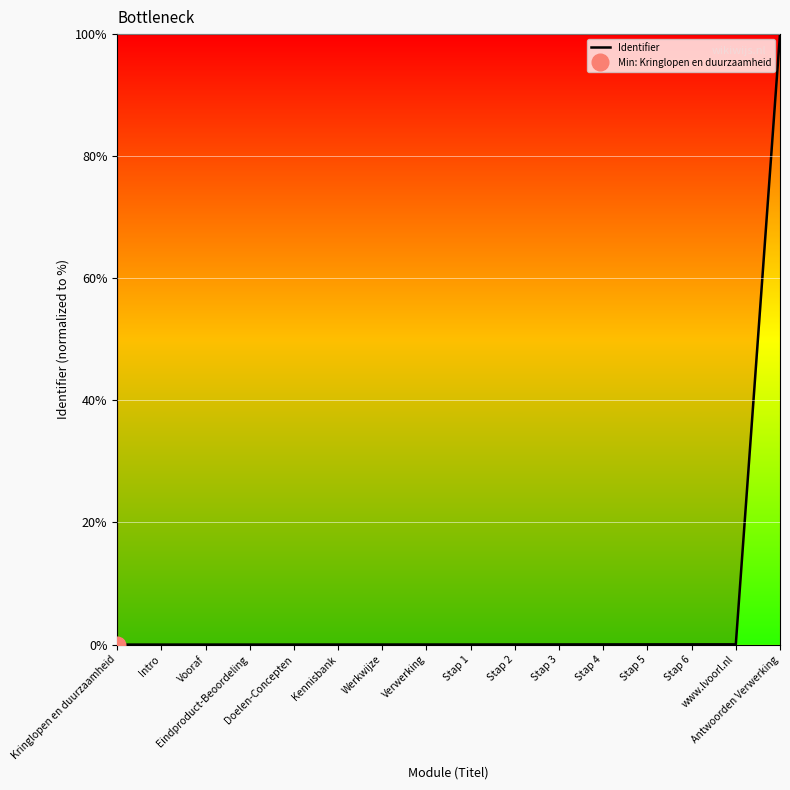

Which label corresponds to the largest value in the chart?

Antwoorden Verwerking